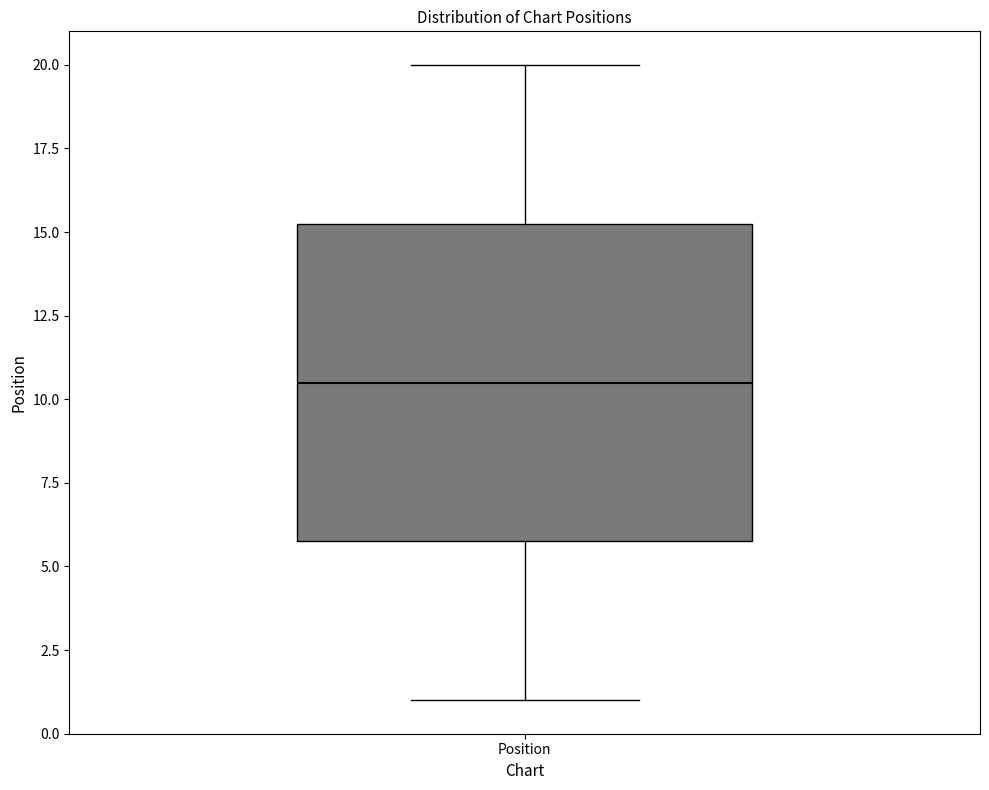

Where does the median line of the box for Position sit on the y-axis? The values are not printed on the chart, so give them approximately, as read against the axis.

10.5